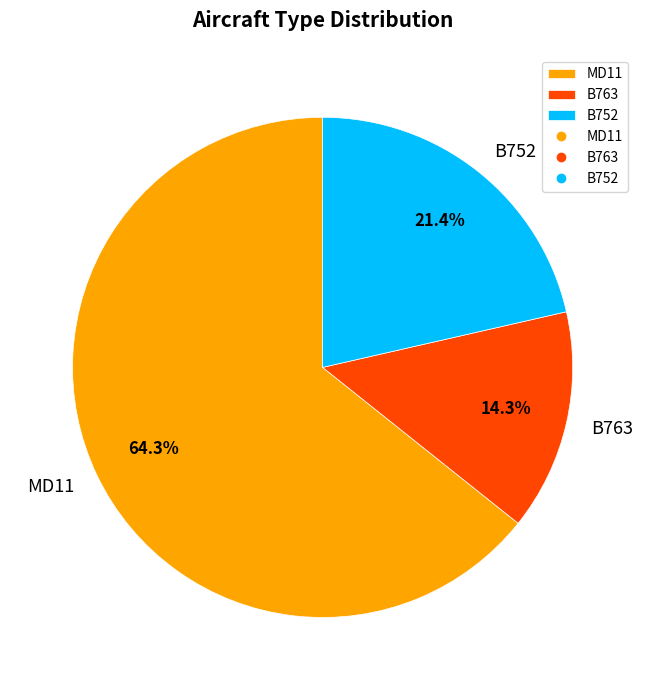

How many slices are in this pie chart?

3